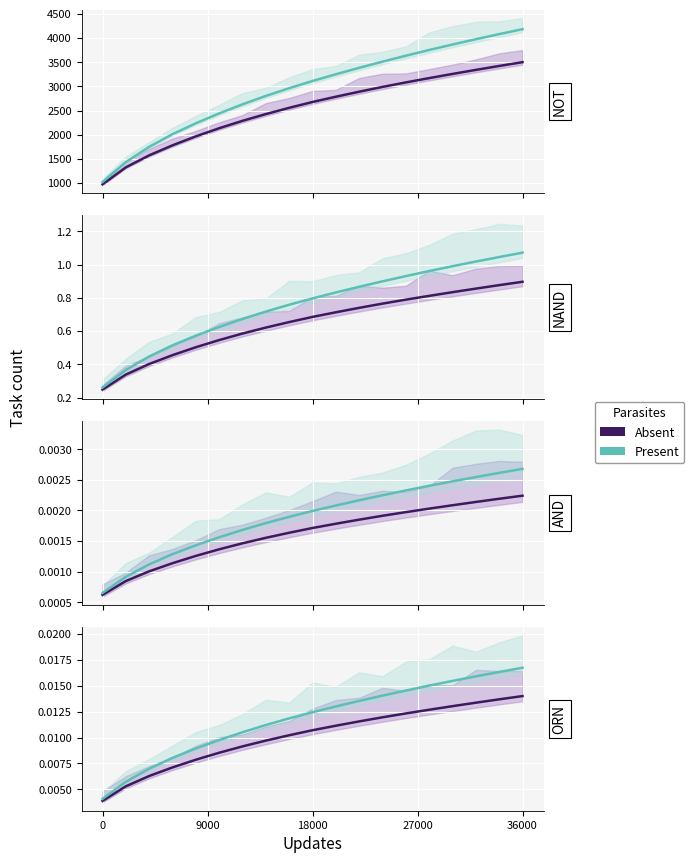

True or false: Absent and Present cross at least once.

False